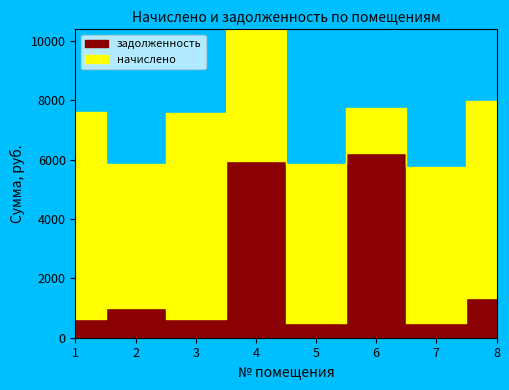

What is the total value across all series at 5?

6335.6